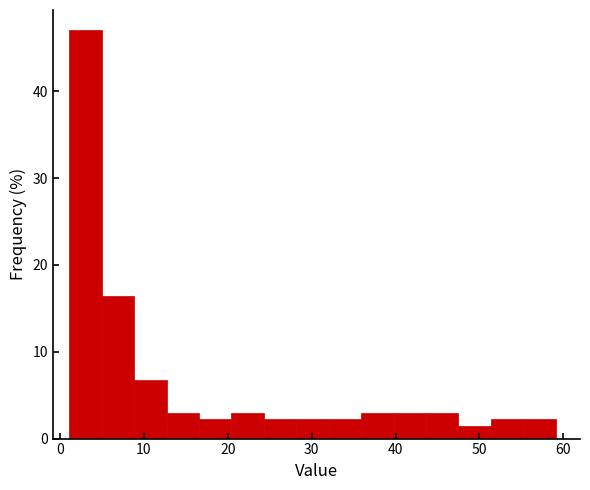

Read against the x-axis, roughly where is the centre of the tallest bar?

3